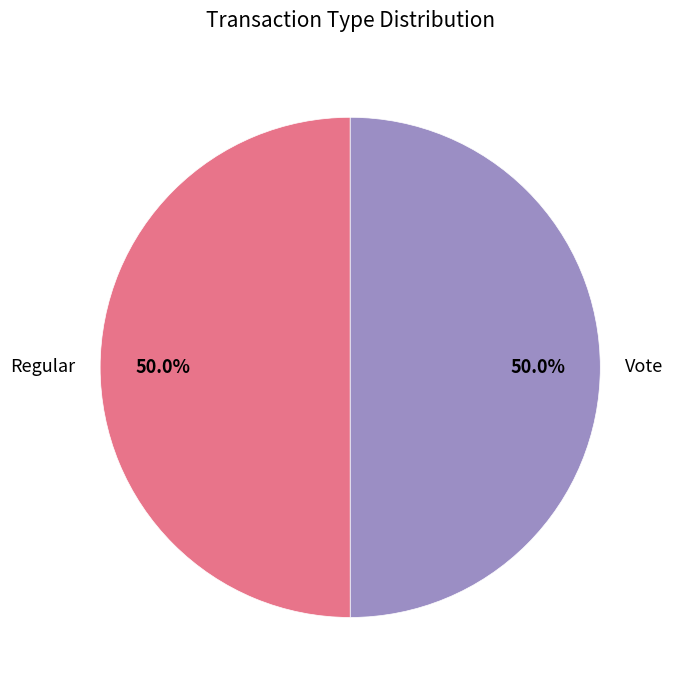

Combined, do Regular and Vote account for over 50%?

Yes